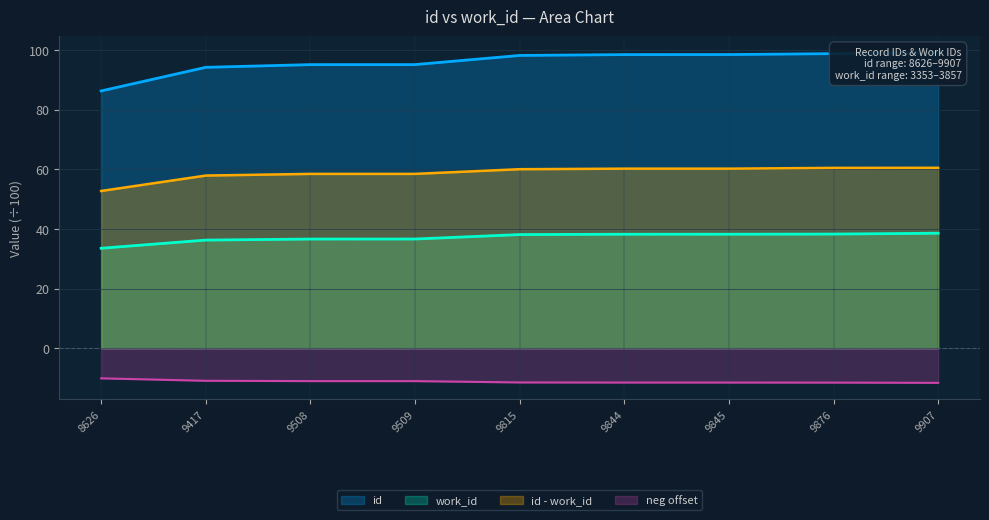

What is the sum of the id values at 9907 and 9815?

197.2